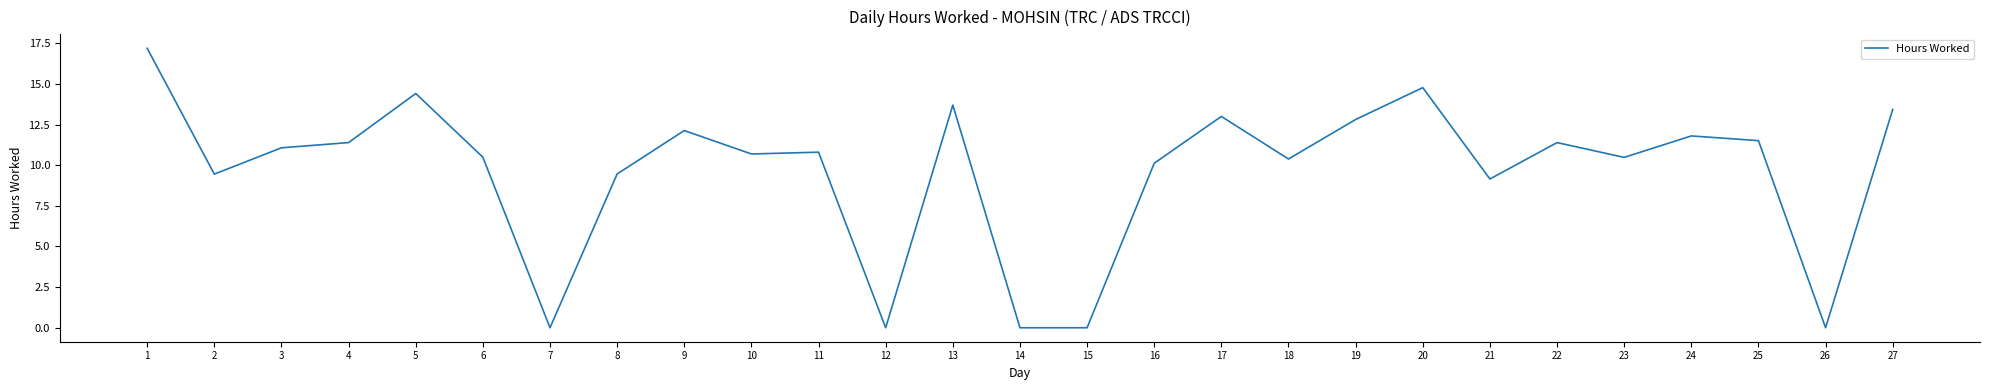

What is the greatest value displayed?

17.2